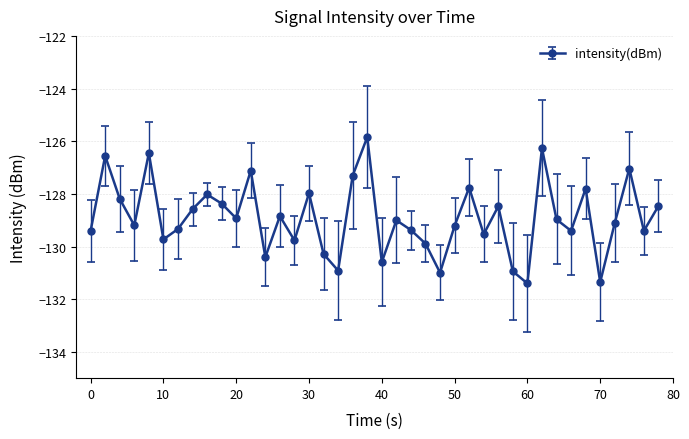

How many interior local valleys (lower than both neighbors) does the data have?

13